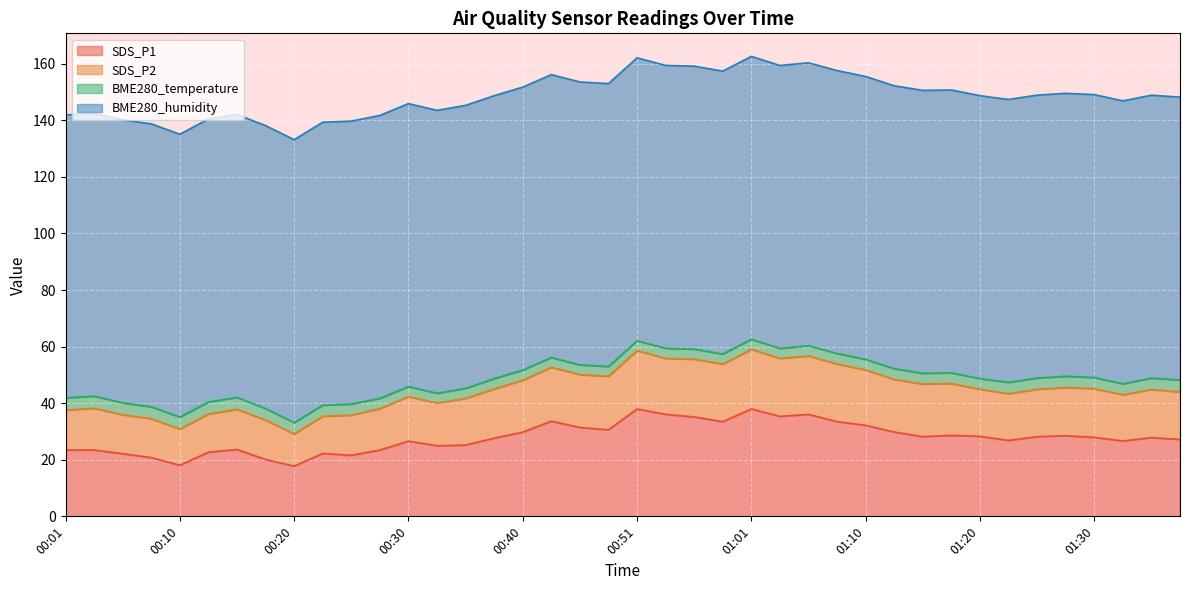

Rank the categories by SDS_P2 value from lowest to highest.

00:20, 00:10, 00:18, 00:08, 00:23, 00:25, 00:06, 00:13, 00:01, 00:15, 00:28, 00:03, 00:33, 00:35, 00:30, 01:32, 01:22, 01:37, 01:34, 01:25, 01:20, 00:38, 01:30, 01:27, 01:15, 01:17, 00:40, 01:13, 00:48, 00:46, 01:10, 00:43, 00:58, 01:08, 00:56, 01:03, 00:53, 01:05, 00:51, 01:01